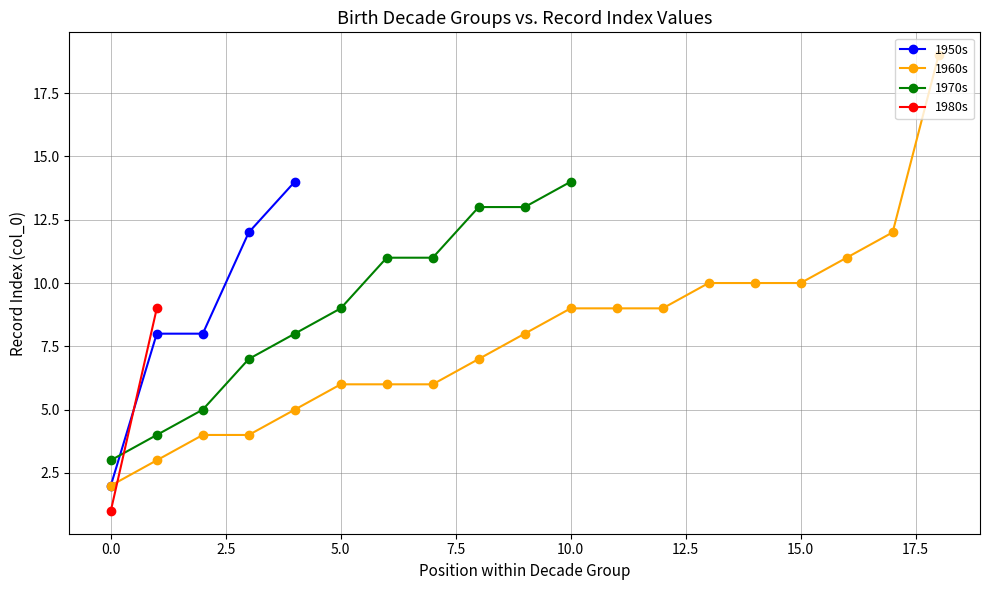

True or false: 1950s has more than 1 interior local peaks.

False